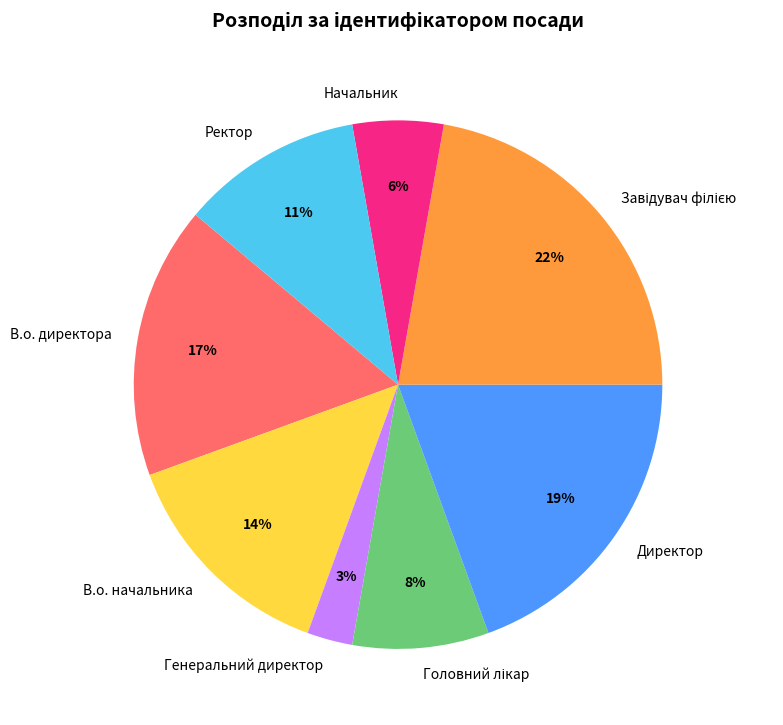

Count the number of slices in the pie.

8